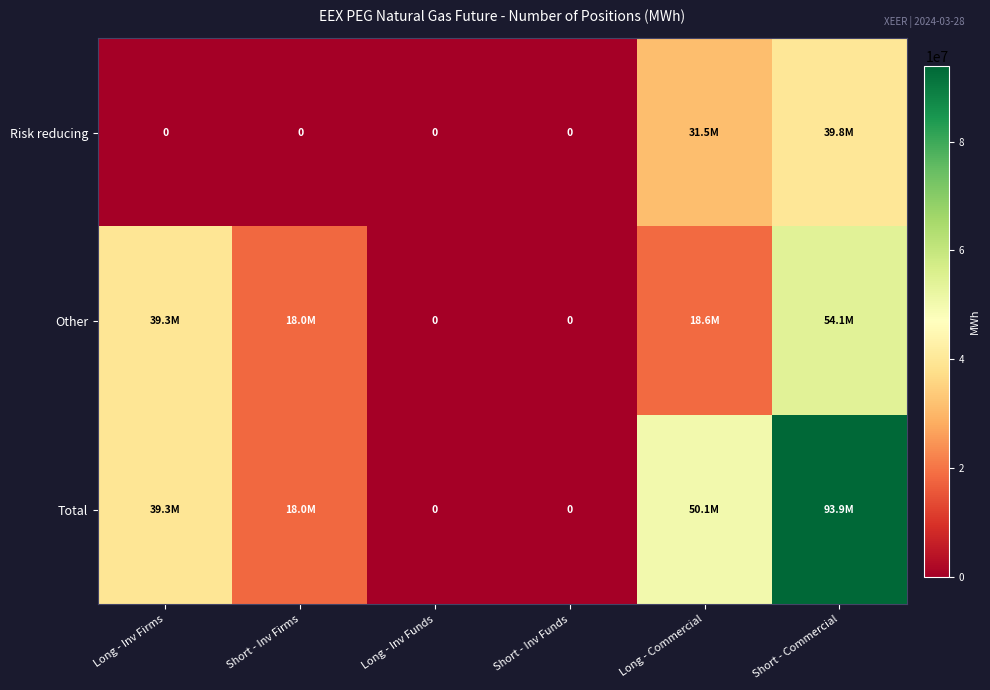

Between Long - Inv Firms and Short - Inv Firms, which series saw the biggest shift?

Other